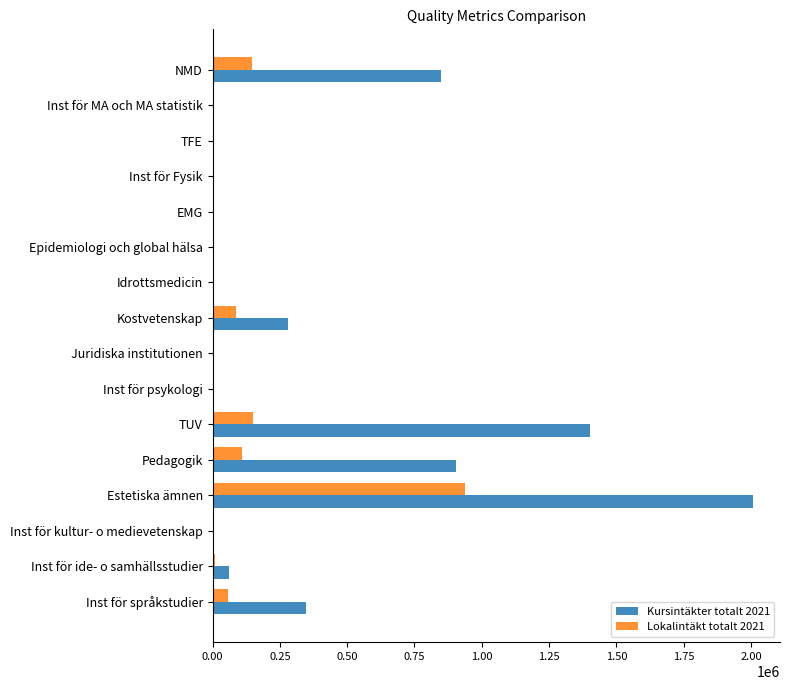

Which series has the largest total across all categories?

Kursintäkter totalt 2021